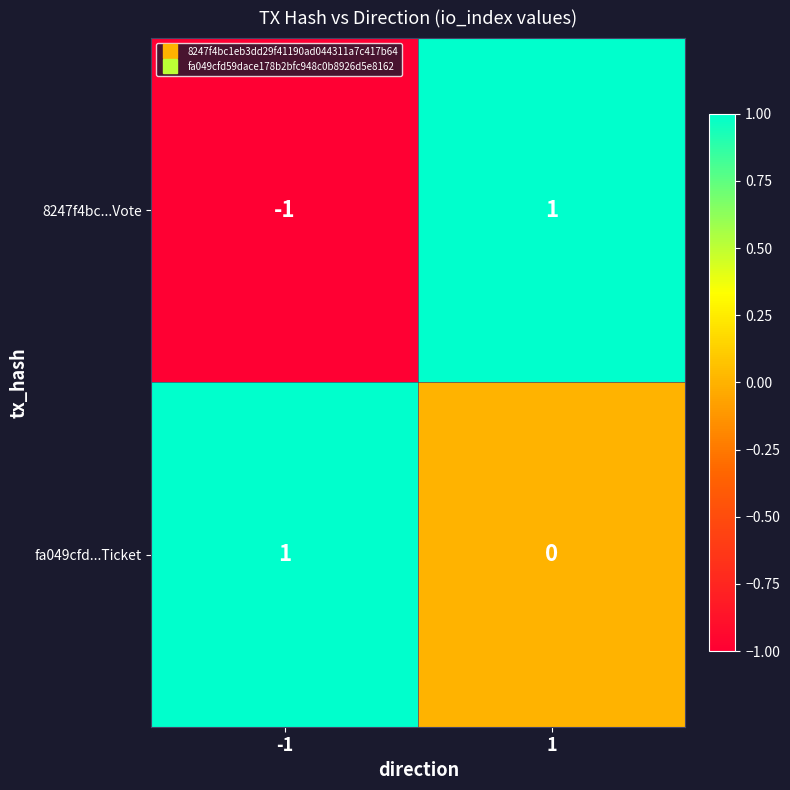

Rank the categories by 8247f4bc...Vote value from lowest to highest.

-1, 1